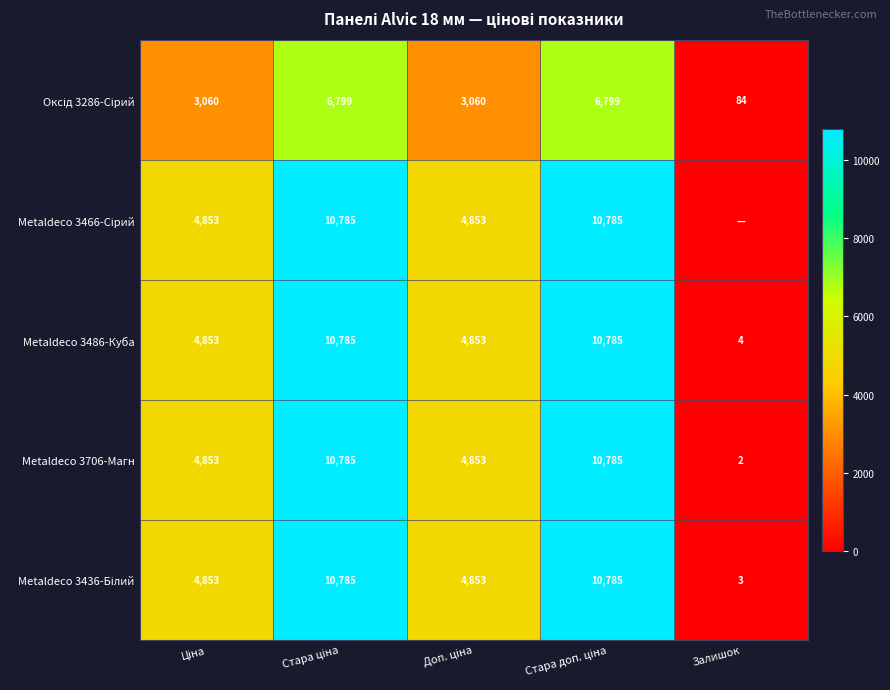

What is the total value across all series at Стара доп. ціна?

49939.4